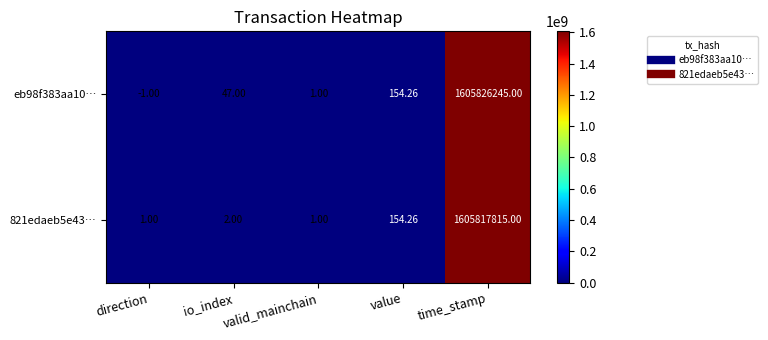

Which label corresponds to the smallest value in the chart?

direction